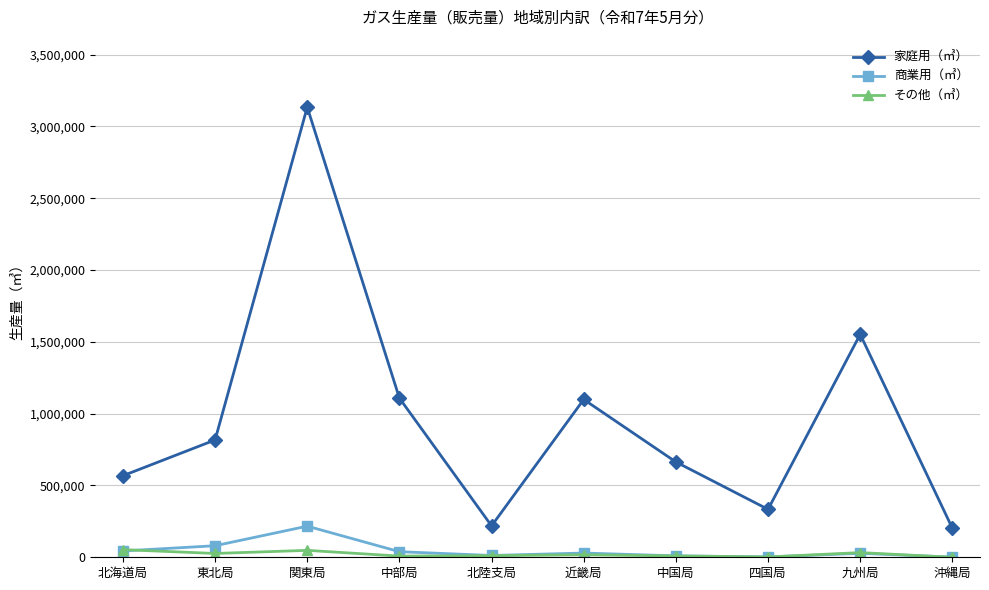

In その他（㎥）, how many points are higher than both neighbors (excluding endpoints)?

3